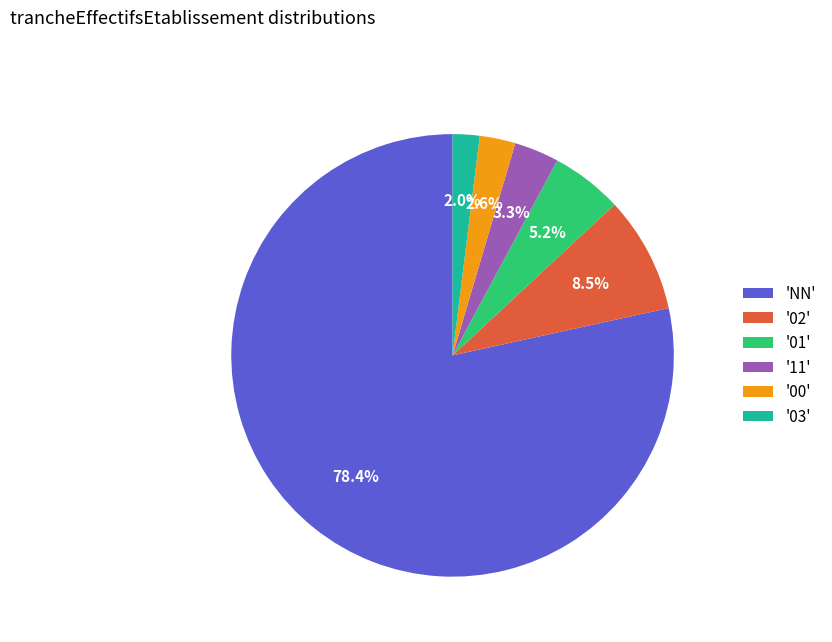

Which has a higher value, '01' or '03'?

'01'